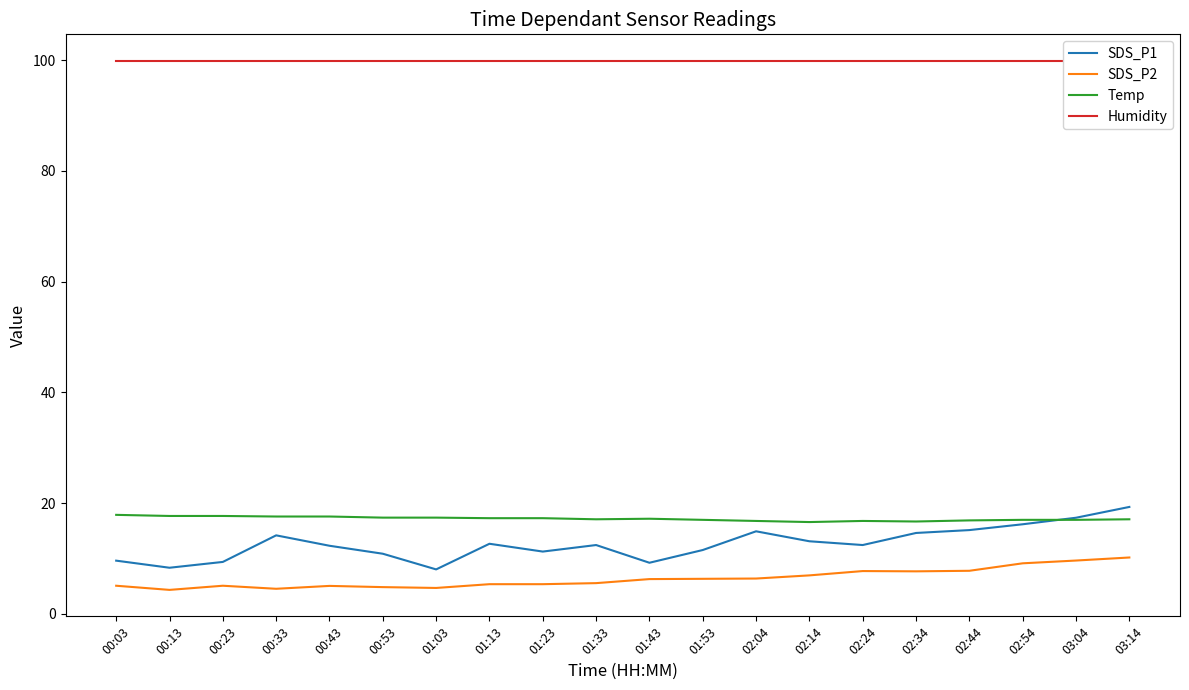

Does the chart have visible grid lines?

No